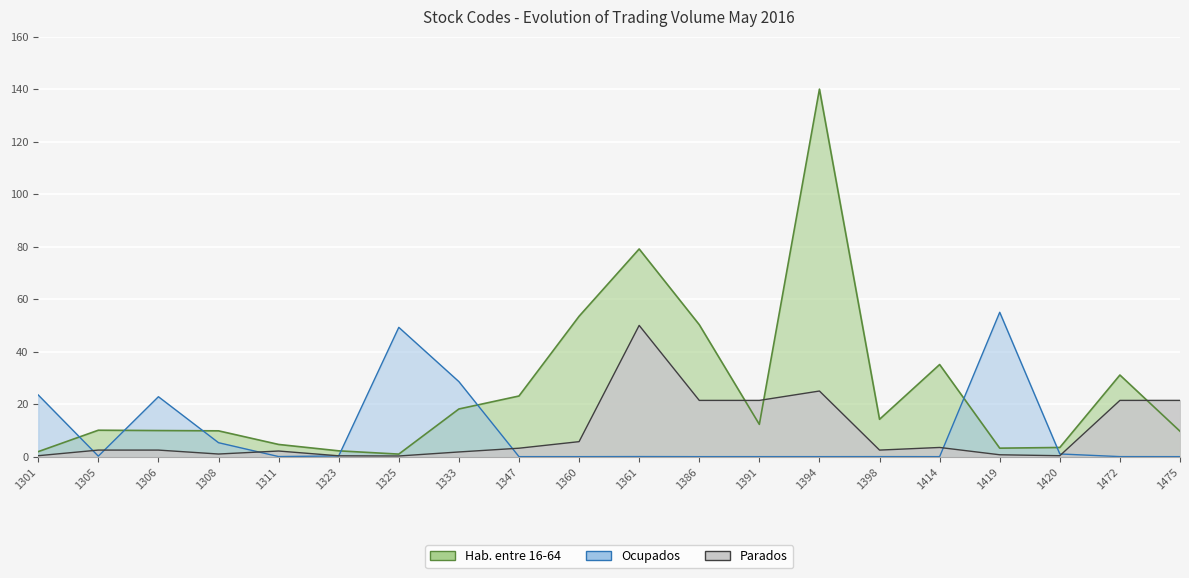

How many interior local valleys does the Hab. entre 16-64 series have?

4